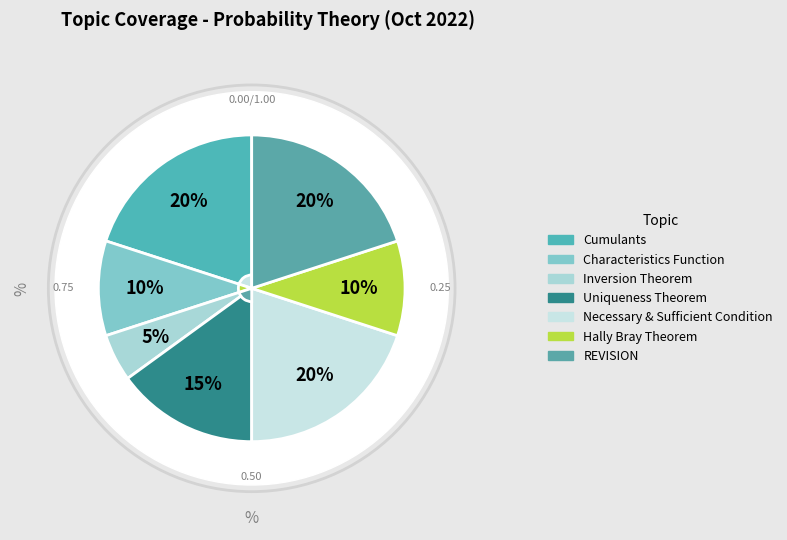

How many segments does this pie chart have?

7